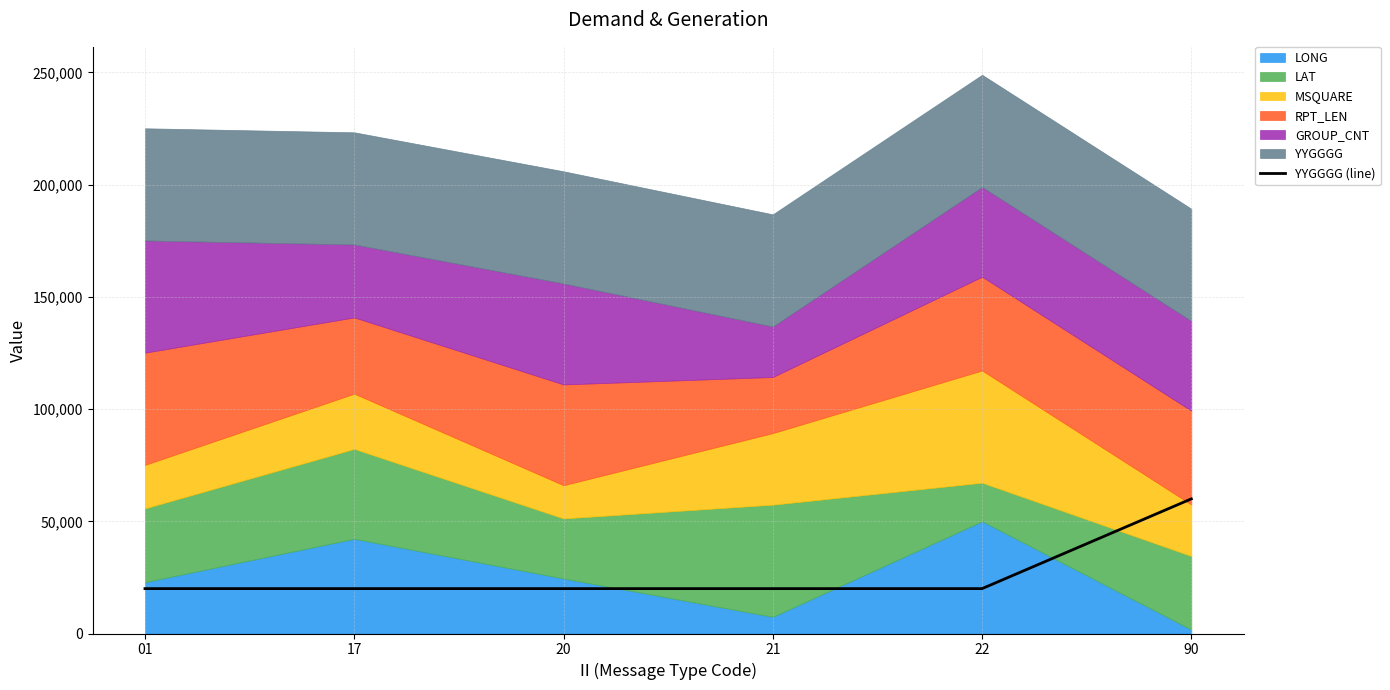

Is it true that the value at 20 is 7100?

False